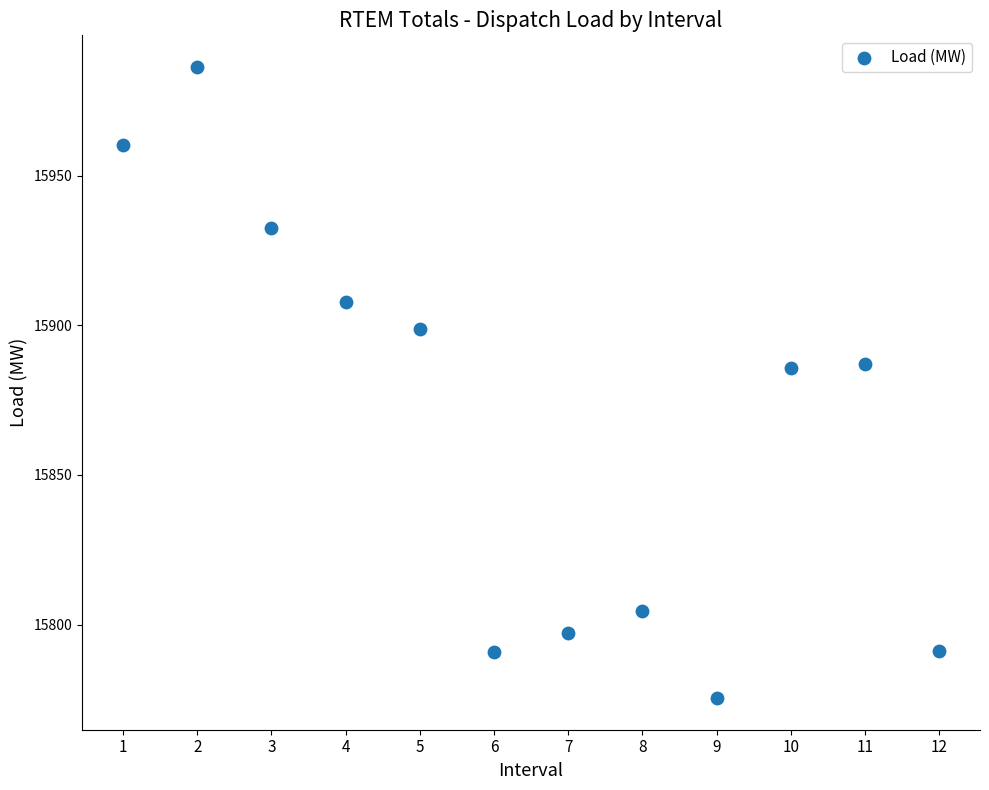

What is the range of Y values (max minus min)?

210.9